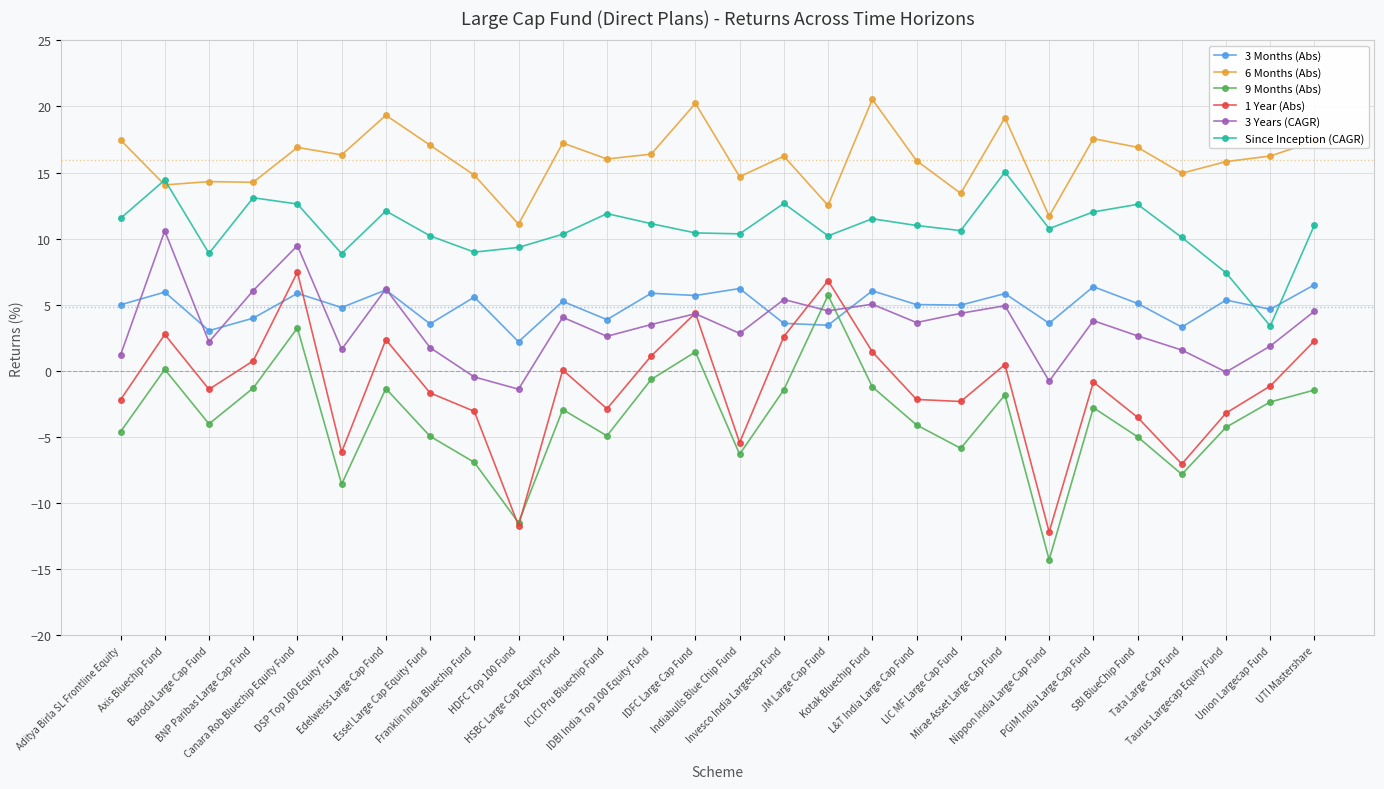

At which label does Since Inception (CAGR) reach its peak?

Mirae Asset Large Cap Fund